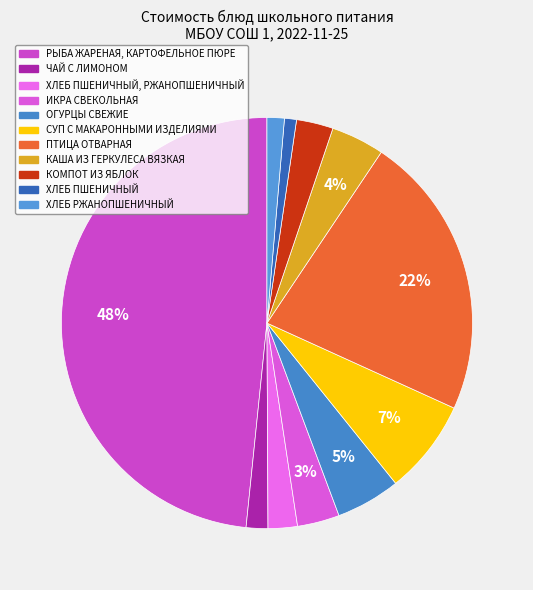

How many segments does this pie chart have?

11